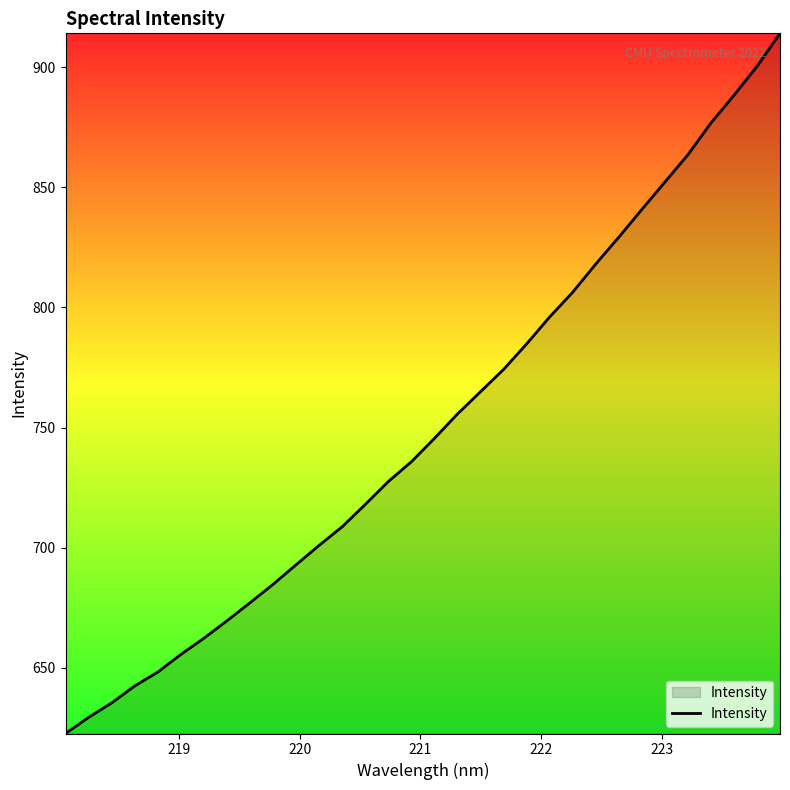

What is the difference between the maximum and minimum values?

291.4